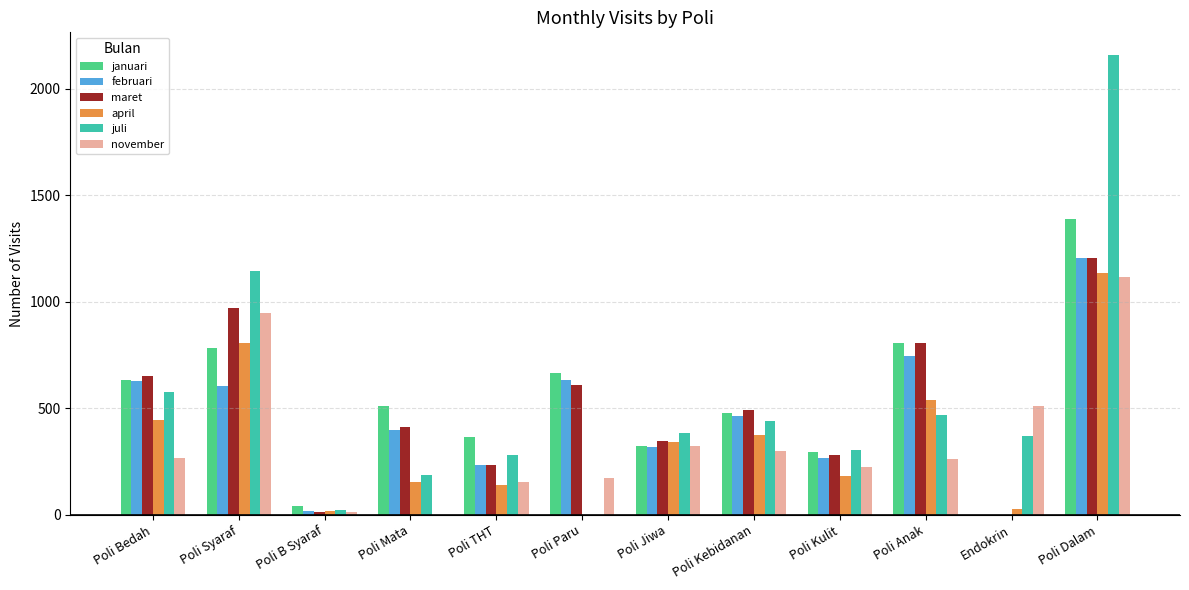

What is the spread (max minus min) of values at Poli Anak?

543